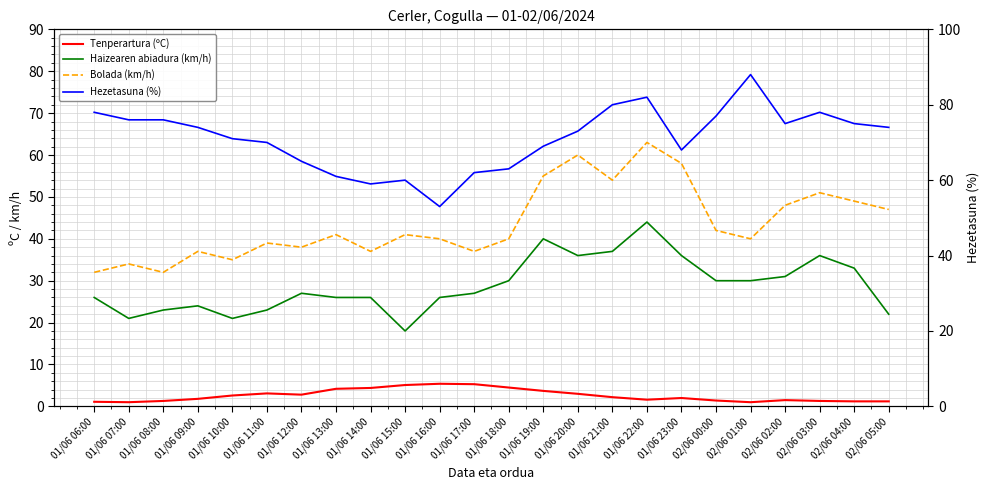

How many lines are shown in the chart?

4